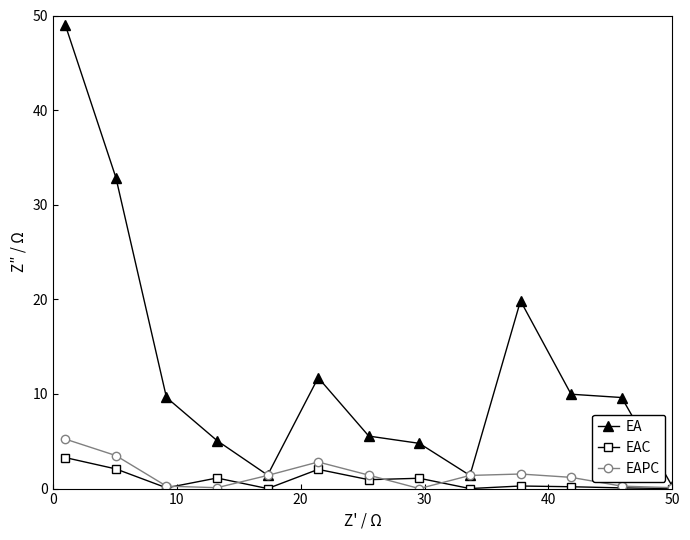

Which series has the largest total across all categories?

EA